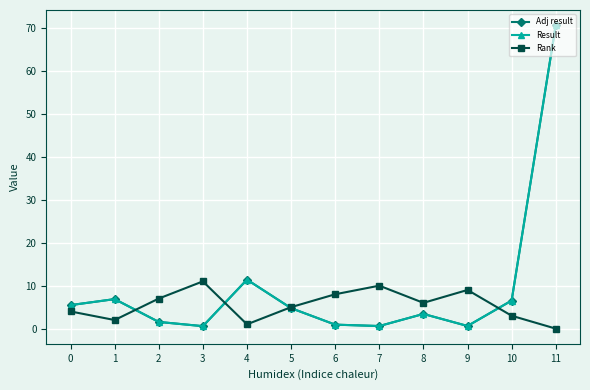

In Result, how many points are lower than both neighbors (excluding endpoints)?

3